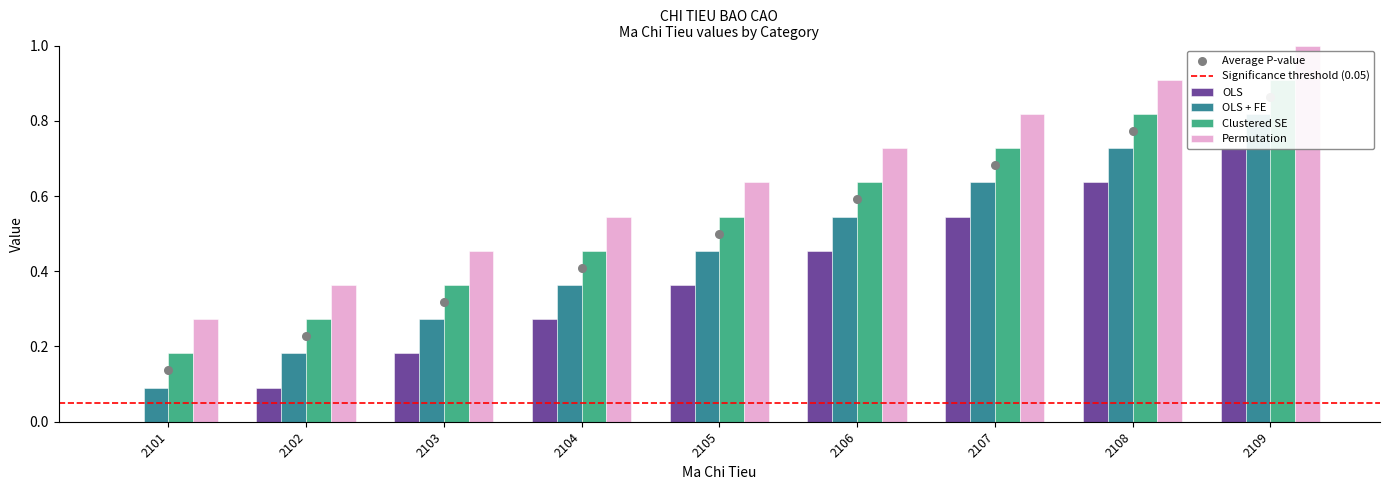

Is the value of OLS at 2105 greater than the value of OLS + FE at 2109?

No